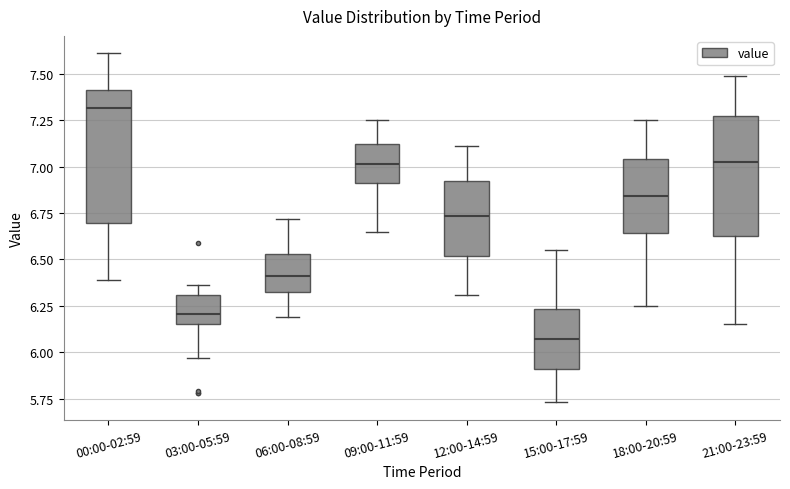

Reading left to right, transcribe this box plot: for each box, give where its median line is, the range the box spans, and where its two whiskers end, as read against the y-axis. The values are not printed on the chart, so give them approximately, as read against the axis.

00:00-02:59: median 7.30, box 6.70 to 7.40, whiskers 6.40 to 7.60
03:00-05:59: median 6.20, box 6.15 to 6.30, whiskers 5.95 to 6.35
06:00-08:59: median 6.40, box 6.35 to 6.55, whiskers 6.20 to 6.70
09:00-11:59: median 7.00, box 6.90 to 7.10, whiskers 6.65 to 7.25
12:00-14:59: median 6.75, box 6.50 to 6.90, whiskers 6.30 to 7.10
15:00-17:59: median 6.05, box 5.90 to 6.25, whiskers 5.75 to 6.55
18:00-20:59: median 6.85, box 6.65 to 7.05, whiskers 6.25 to 7.25
21:00-23:59: median 7.05, box 6.65 to 7.30, whiskers 6.15 to 7.50